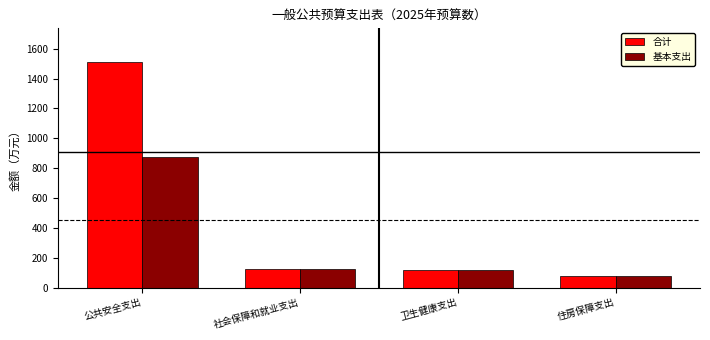

Is it true that 合计 equals 121.0 at 卫生健康支出?

True